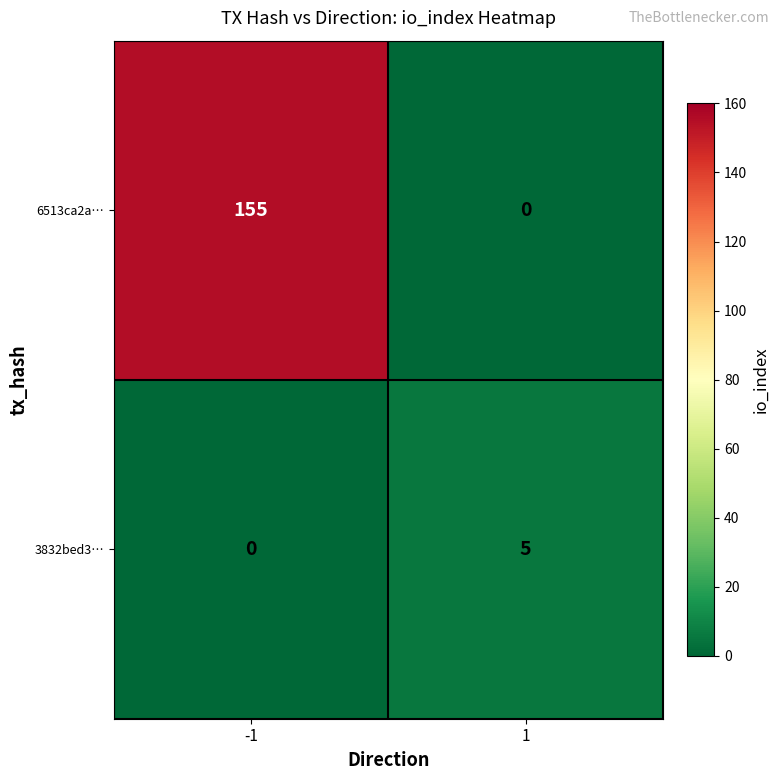

What is the difference between the 6513ca2a… values at 1 and -1?

155